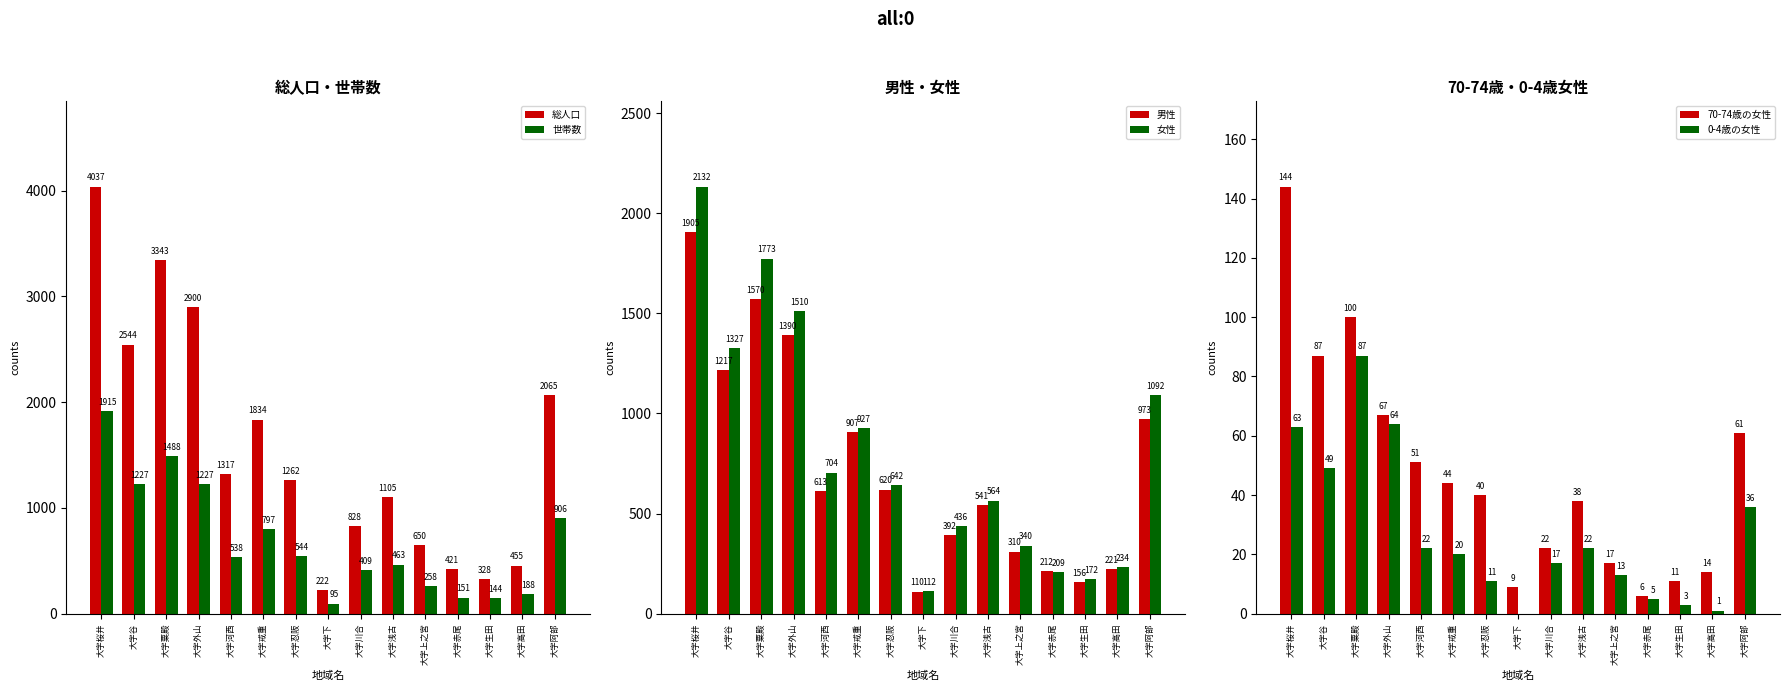

Reading right to left, extract all data points from this chart.

総人口: 2065	455	328	421	650	1105	828	222	1262	1834	1317	2900	3343	2544	4037
世帯数: 906	188	144	151	258	463	409	95	544	797	538	1227	1488	1227	1915
男性: 973	221	156	212	310	541	392	110	620	907	613	1390	1570	1217	1905
女性: 1092	234	172	209	340	564	436	112	642	927	704	1510	1773	1327	2132
70-74歳の女性: 61	14	11	6	17	38	22	9	40	44	51	67	100	87	144
0-4歳の女性: 36	1	3	5	13	22	17	0	11	20	22	64	87	49	63